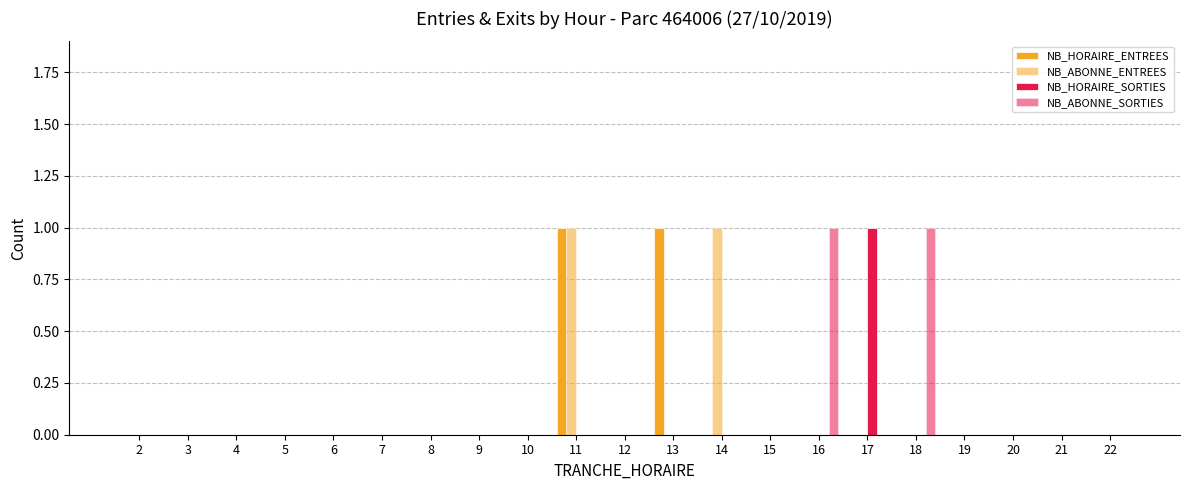

Are the bars grouped side by side (vs. stacked)?

Yes